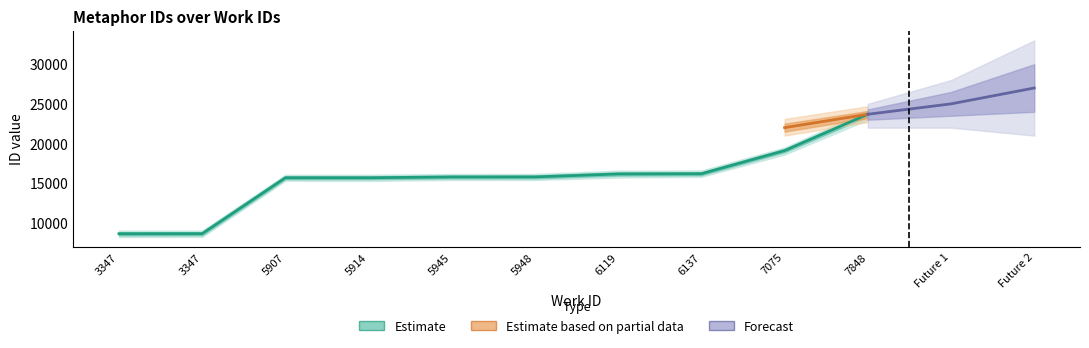

What is the difference between the maximum and minimum values?

15066